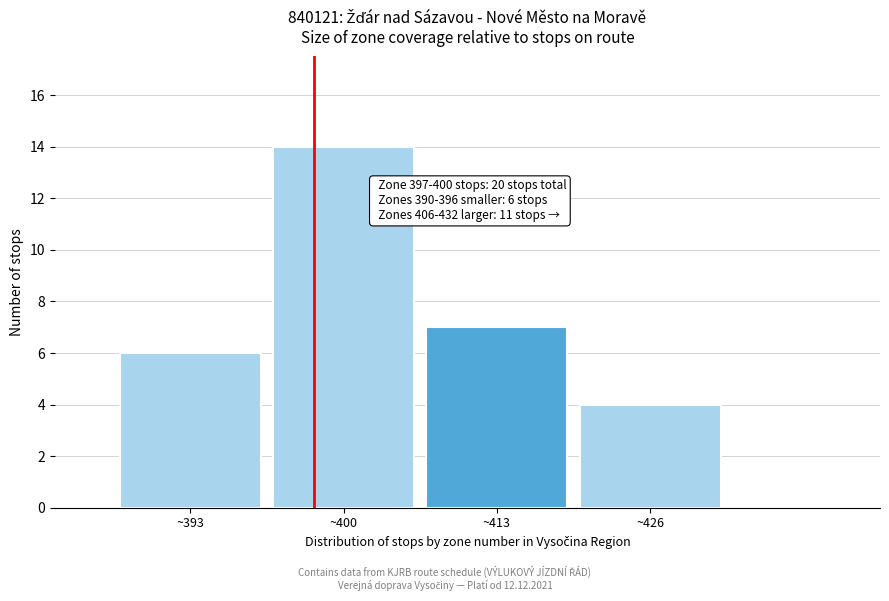

Reading right to left, extract all data points from this chart.

~426=4	~413=7	~400=14	~393=6